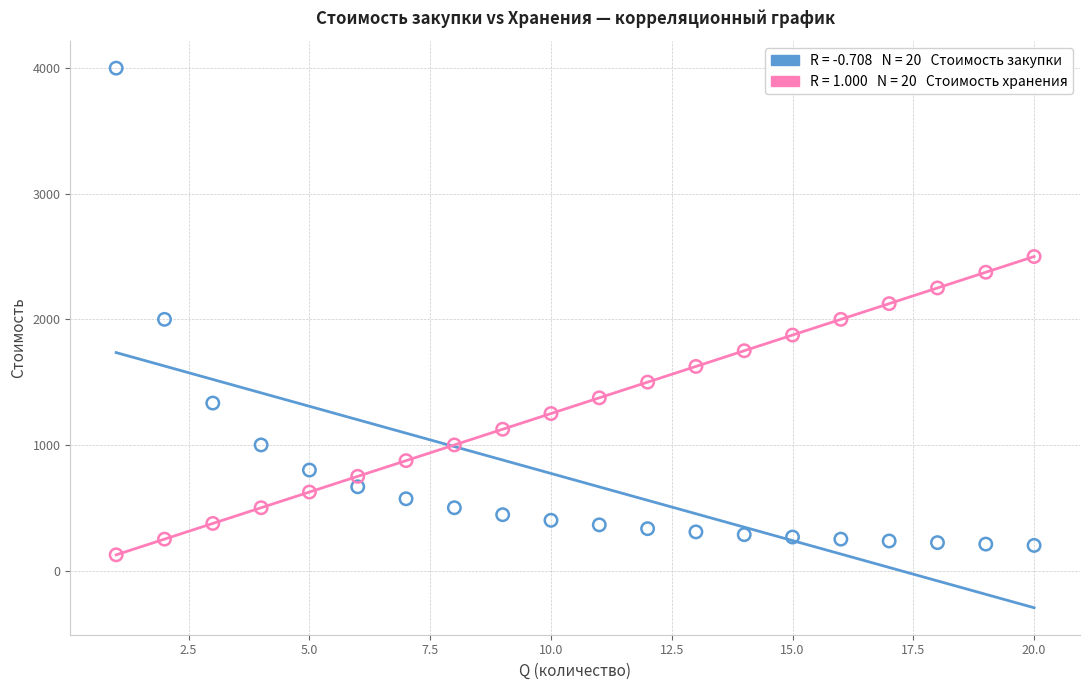

Across all data points, what is the range of X values (max minus min)?

19.0